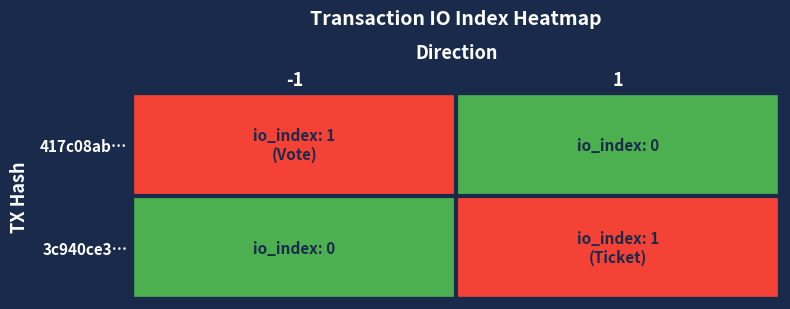

Between 1 and -1, which is larger?

-1